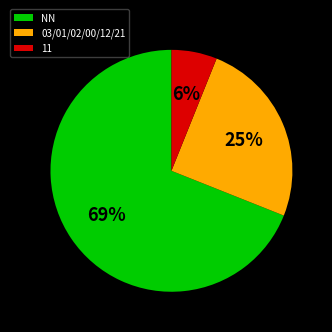

What percentage is the 03/01/02/00/12/21 slice, to the nearest percent?

25%